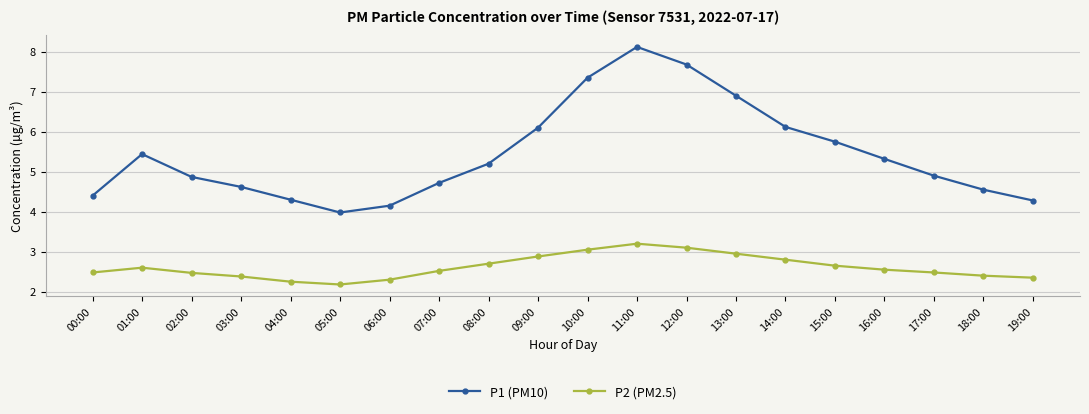

How many data points in P1 (PM10) are above 5?

10